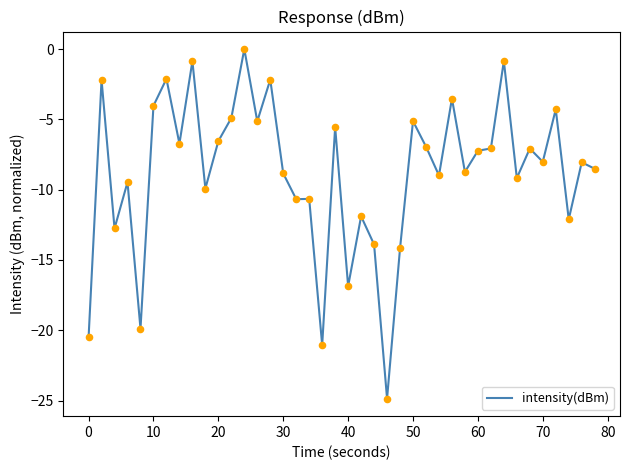

What is the difference between the maximum and minimum values?

24.9